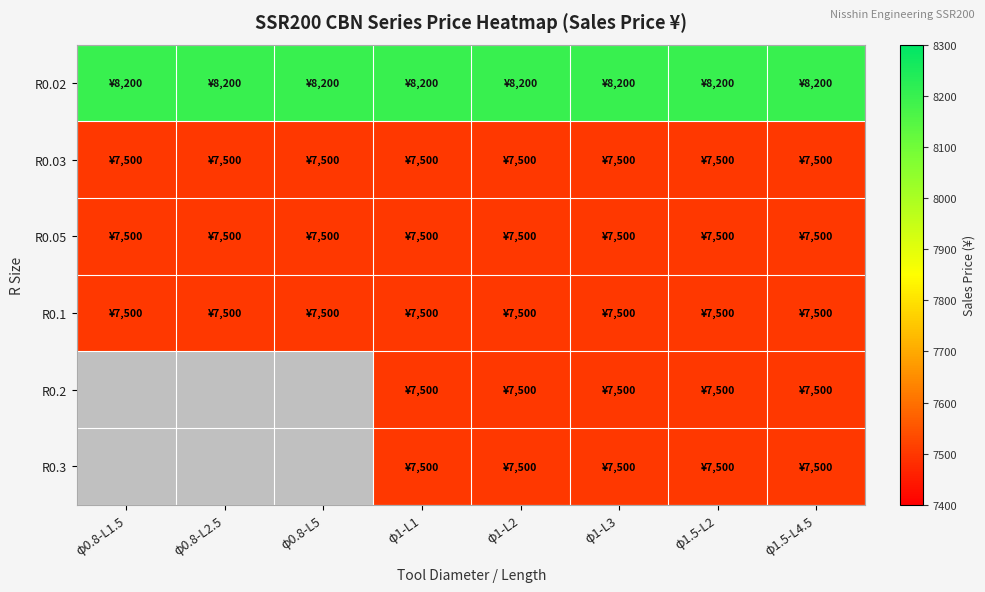

Reading left to right, transcribe all the data shown in this chart.

R0.02: φ0.8-L1.5=8200	φ0.8-L2.5=8200	φ0.8-L5=8200	φ1-L1=8200	φ1-L2=8200	φ1-L3=8200	φ1.5-L2=8200	φ1.5-L4.5=8200
R0.03: φ0.8-L1.5=7500	φ0.8-L2.5=7500	φ0.8-L5=7500	φ1-L1=7500	φ1-L2=7500	φ1-L3=7500	φ1.5-L2=7500	φ1.5-L4.5=7500
R0.05: φ0.8-L1.5=7500	φ0.8-L2.5=7500	φ0.8-L5=7500	φ1-L1=7500	φ1-L2=7500	φ1-L3=7500	φ1.5-L2=7500	φ1.5-L4.5=7500
R0.1: φ0.8-L1.5=7500	φ0.8-L2.5=7500	φ0.8-L5=7500	φ1-L1=7500	φ1-L2=7500	φ1-L3=7500	φ1.5-L2=7500	φ1.5-L4.5=7500
R0.2: φ0.8-L1.5=0	φ0.8-L2.5=0	φ0.8-L5=0	φ1-L1=7500	φ1-L2=7500	φ1-L3=7500	φ1.5-L2=7500	φ1.5-L4.5=7500
R0.3: φ0.8-L1.5=0	φ0.8-L2.5=0	φ0.8-L5=0	φ1-L1=7500	φ1-L2=7500	φ1-L3=7500	φ1.5-L2=7500	φ1.5-L4.5=7500